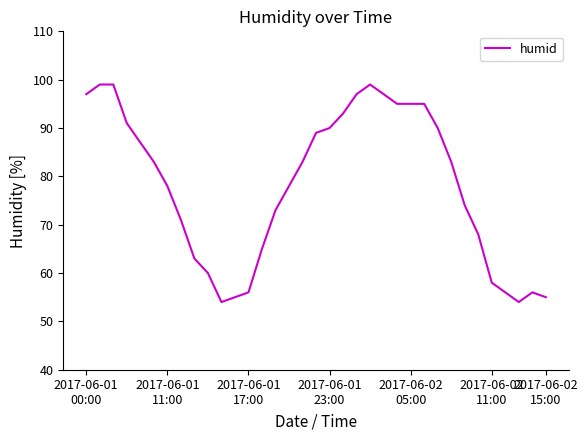

How many lines are shown in the chart?

1